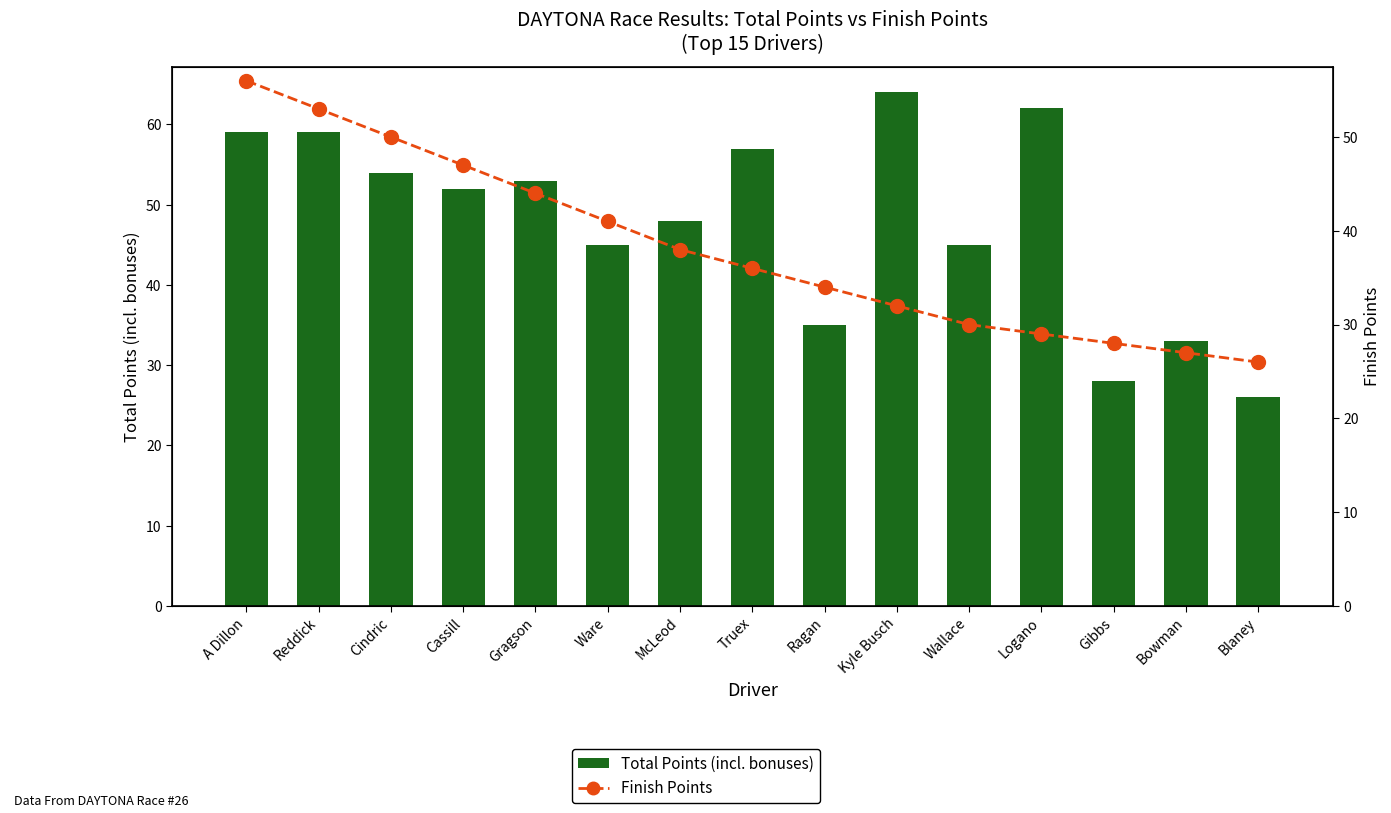

What is the difference between the maximum and second lowest values in the Total Points (incl. bonuses) series?

36